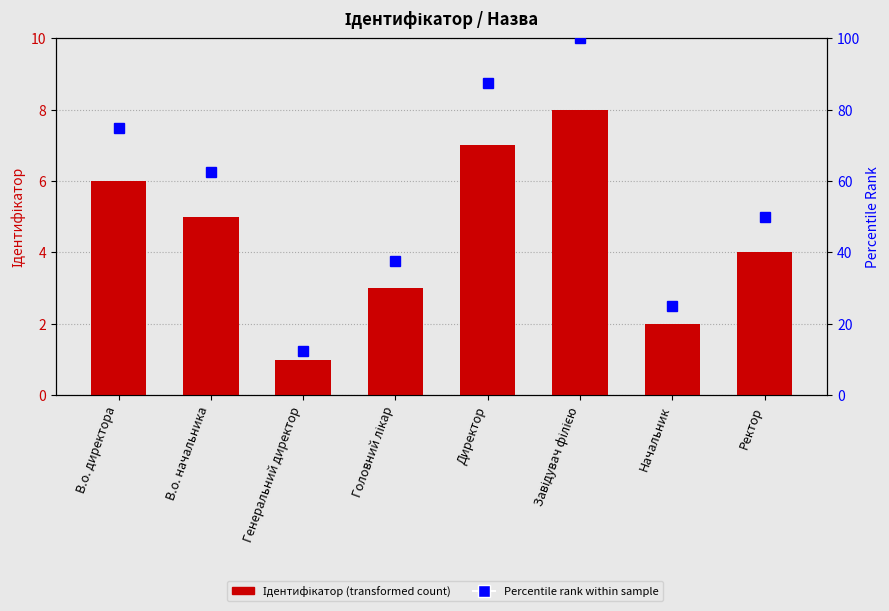

What is the spread (max minus min) of values at Завідувач філією?

92.0